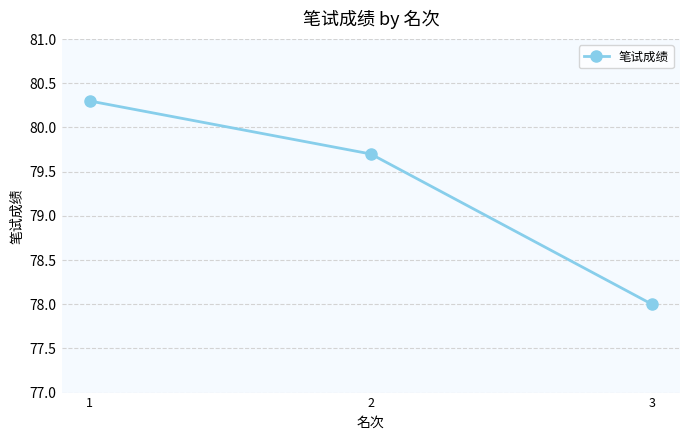

Reading left to right, extract all data points from this chart.

80.3	79.7	78.0